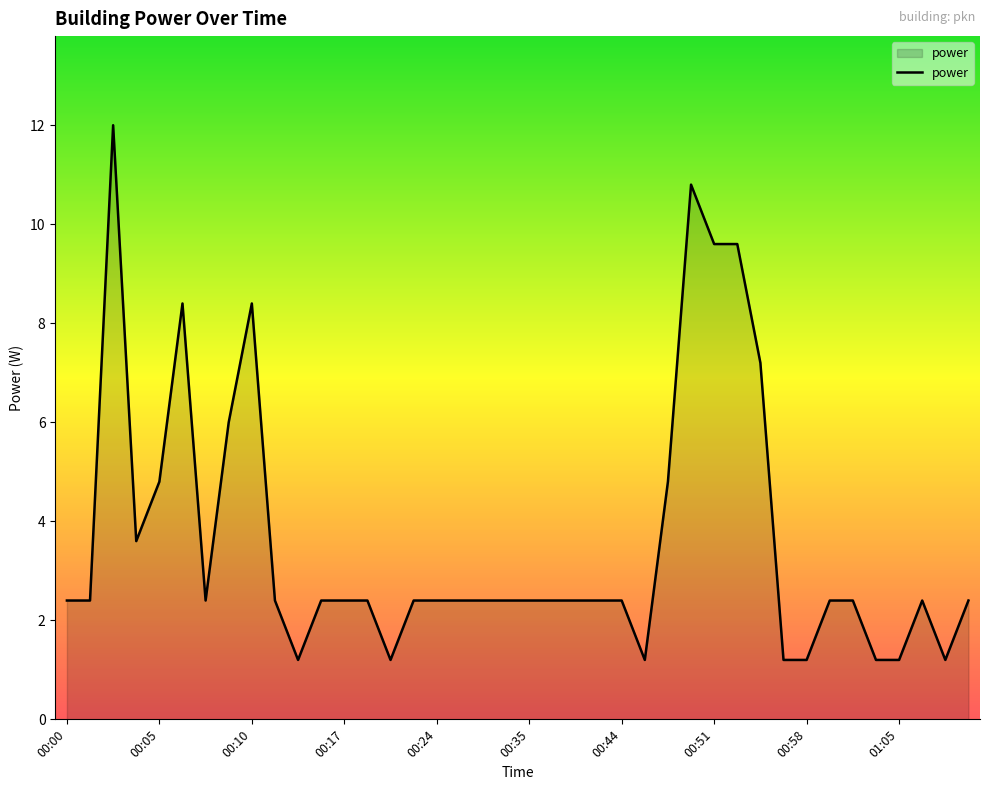

What is the minimum value shown in the chart?

1.2